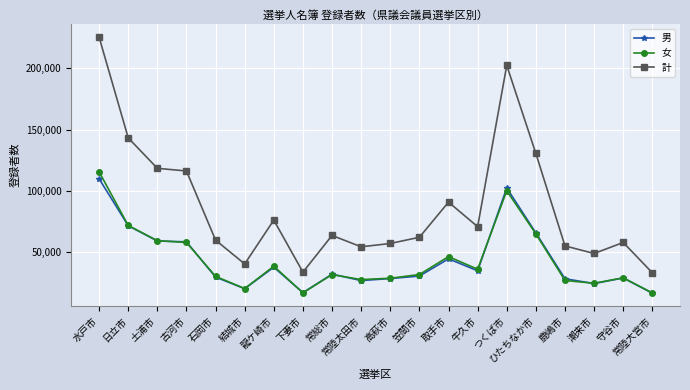

Is the value of 女 at 結城市 greater than the value of 計 at 古河市?

No